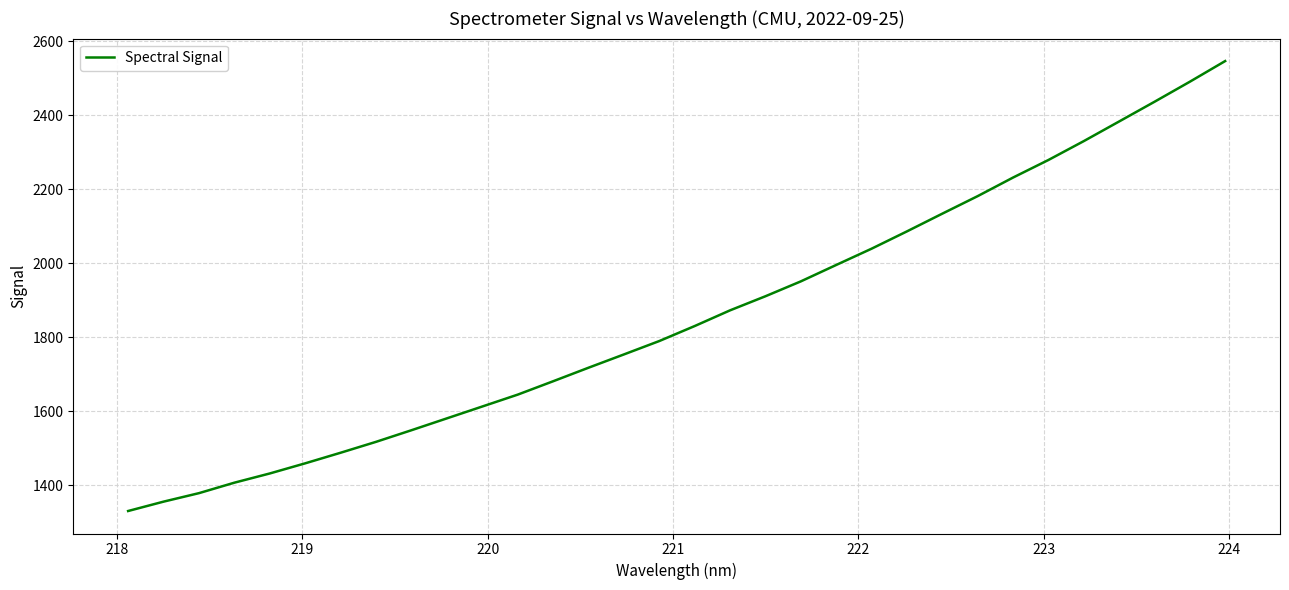

What is the smallest value displayed?

1330.7